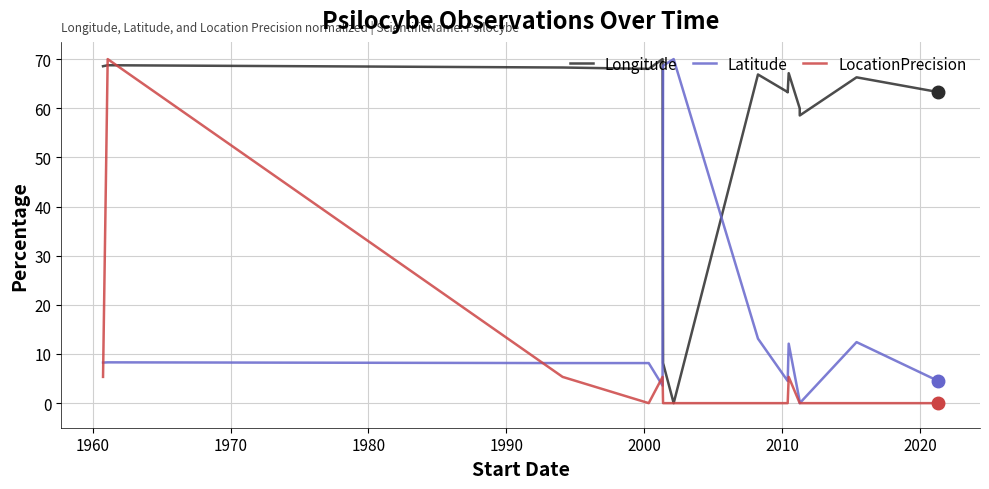

How many intersections are there between Longitude and LocationPrecision?

2